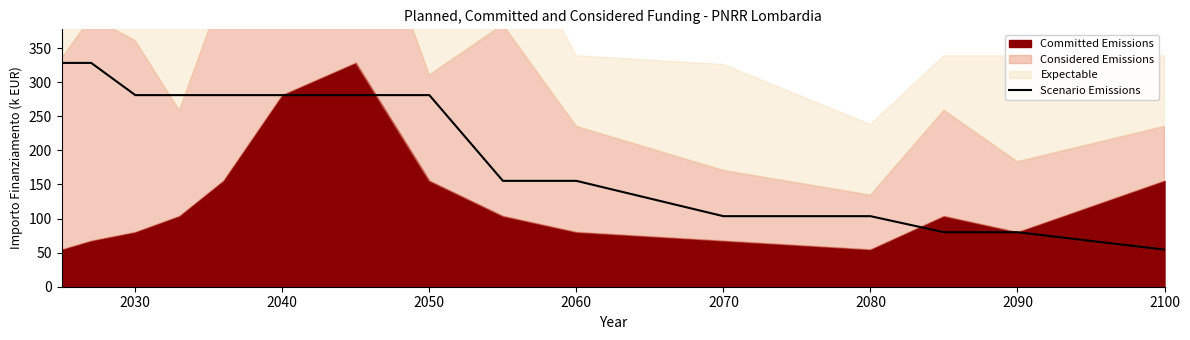

True or false: Scenario Emissions has a value of 133.9 at 2090.

False